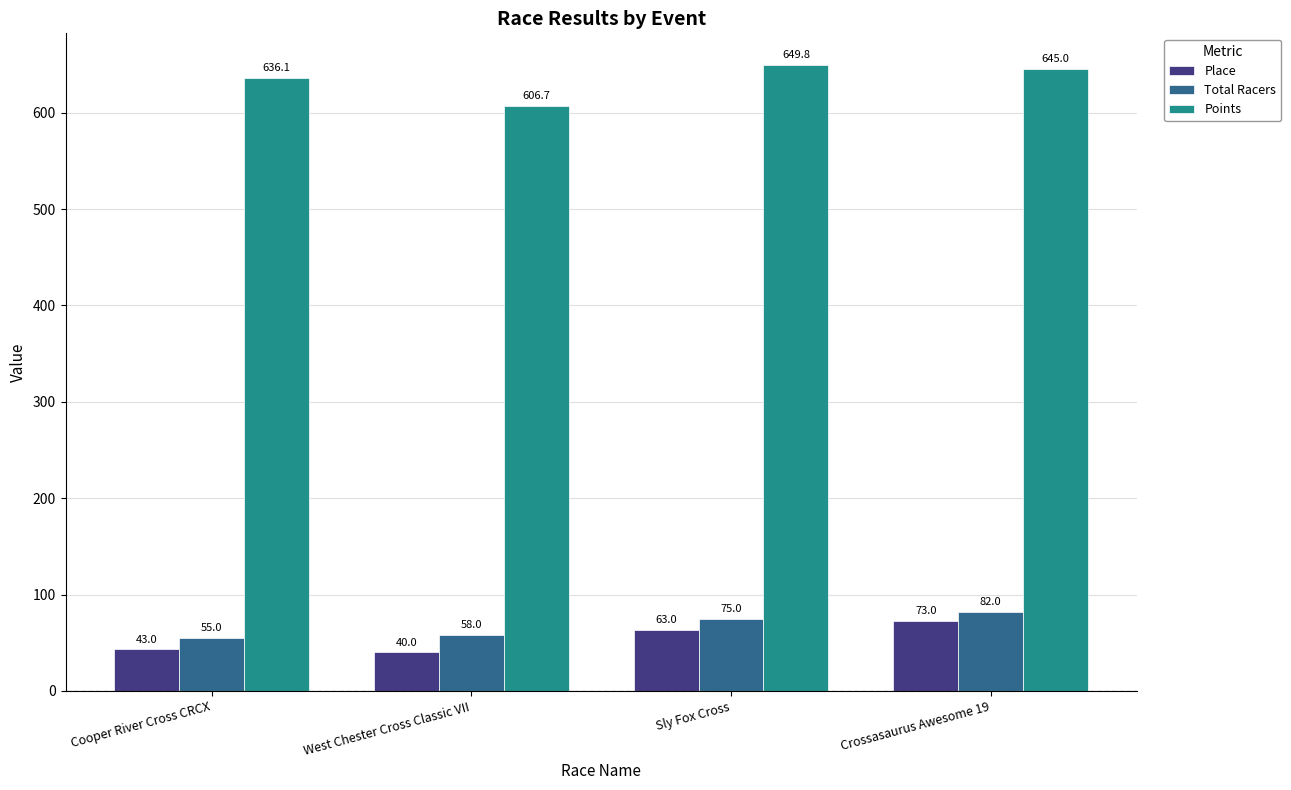

Rank the categories by Points value from highest to lowest.

Sly Fox Cross, Crossasaurus Awesome 19, Cooper River Cross CRCX, West Chester Cross Classic VII